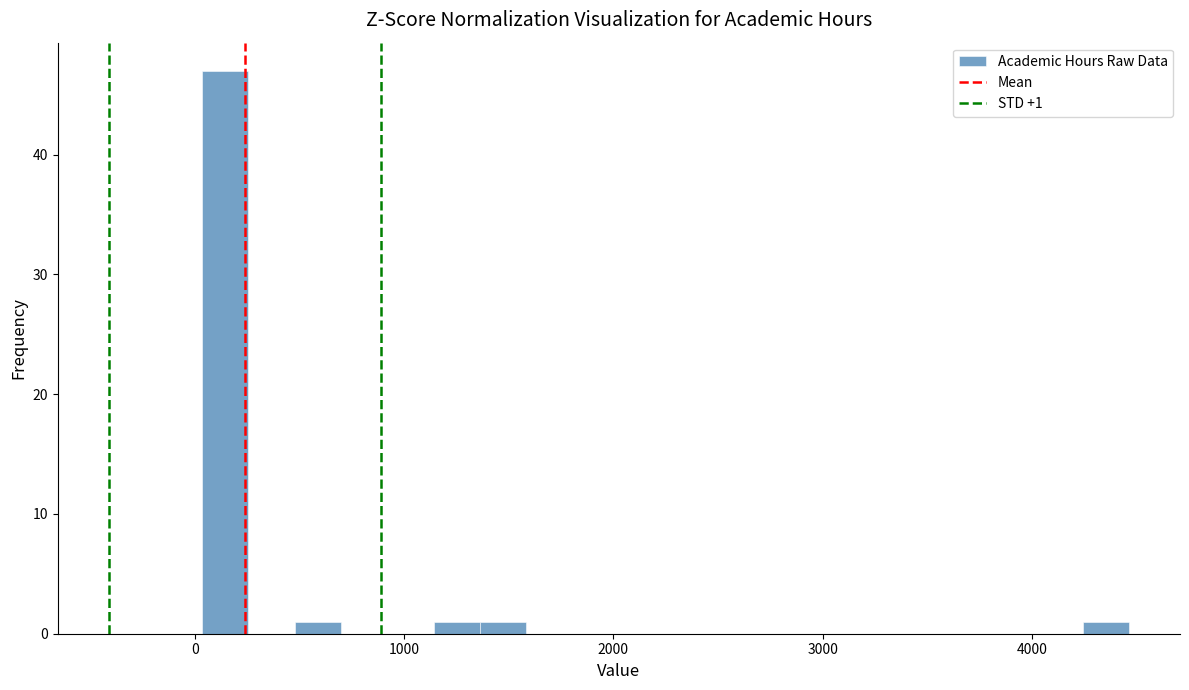

Around what value on the x-axis is the tallest bar? Give the approximate position of its centre, as read against the axis.

100